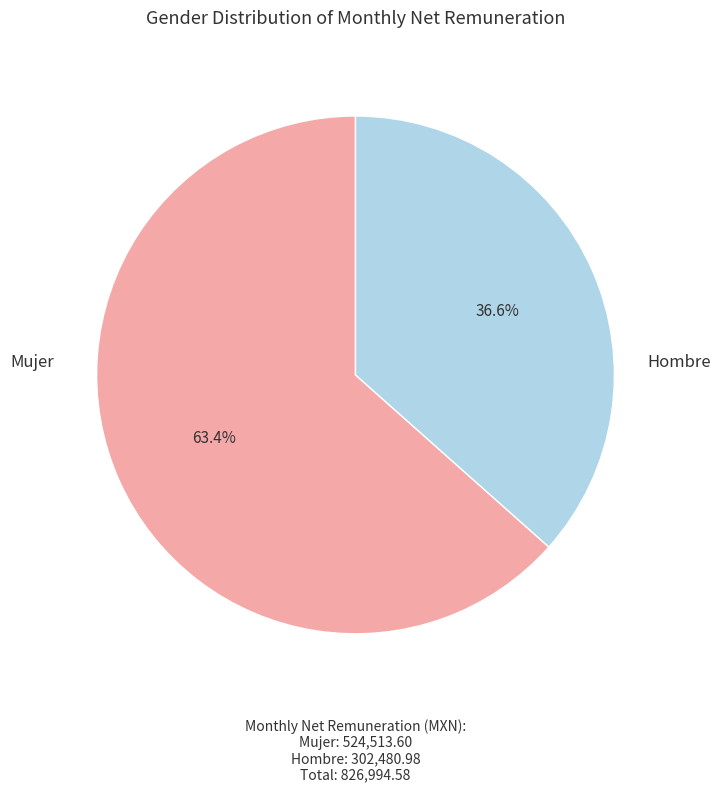

Count the number of slices in the pie.

2